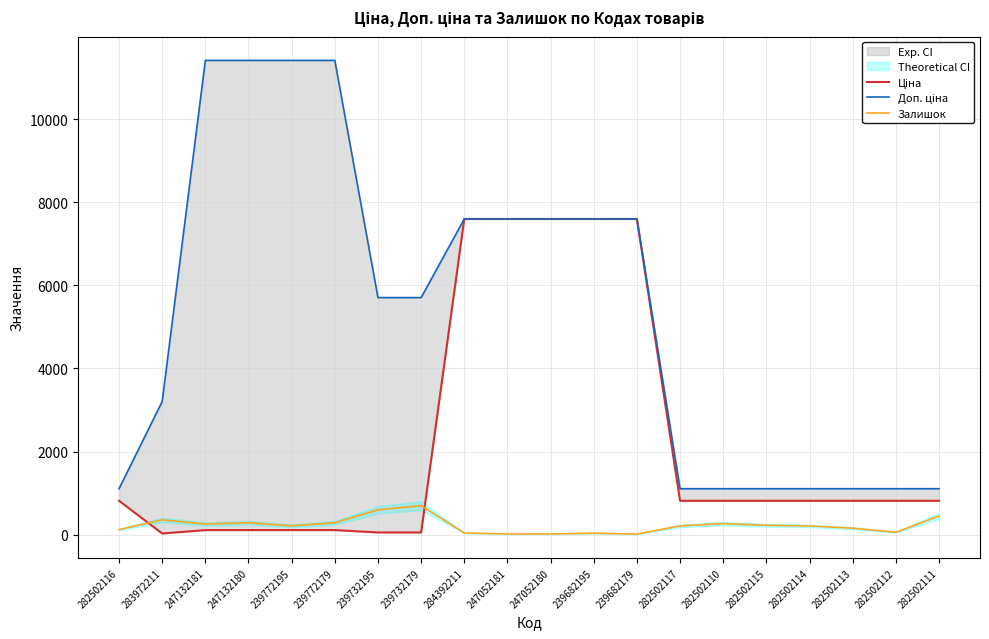

Rank the series at 282502110 from highest to lowest value.

Доп. ціна, Ціна, Залишок